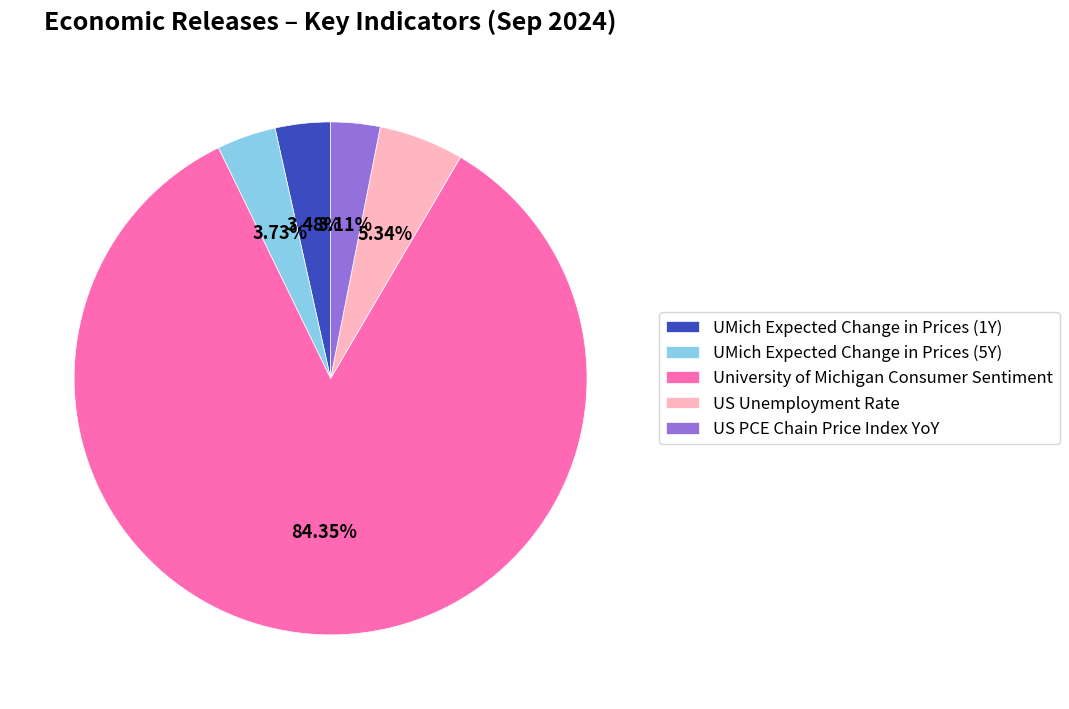

Which category accounts for the majority?

University of Michigan Consumer Sentiment